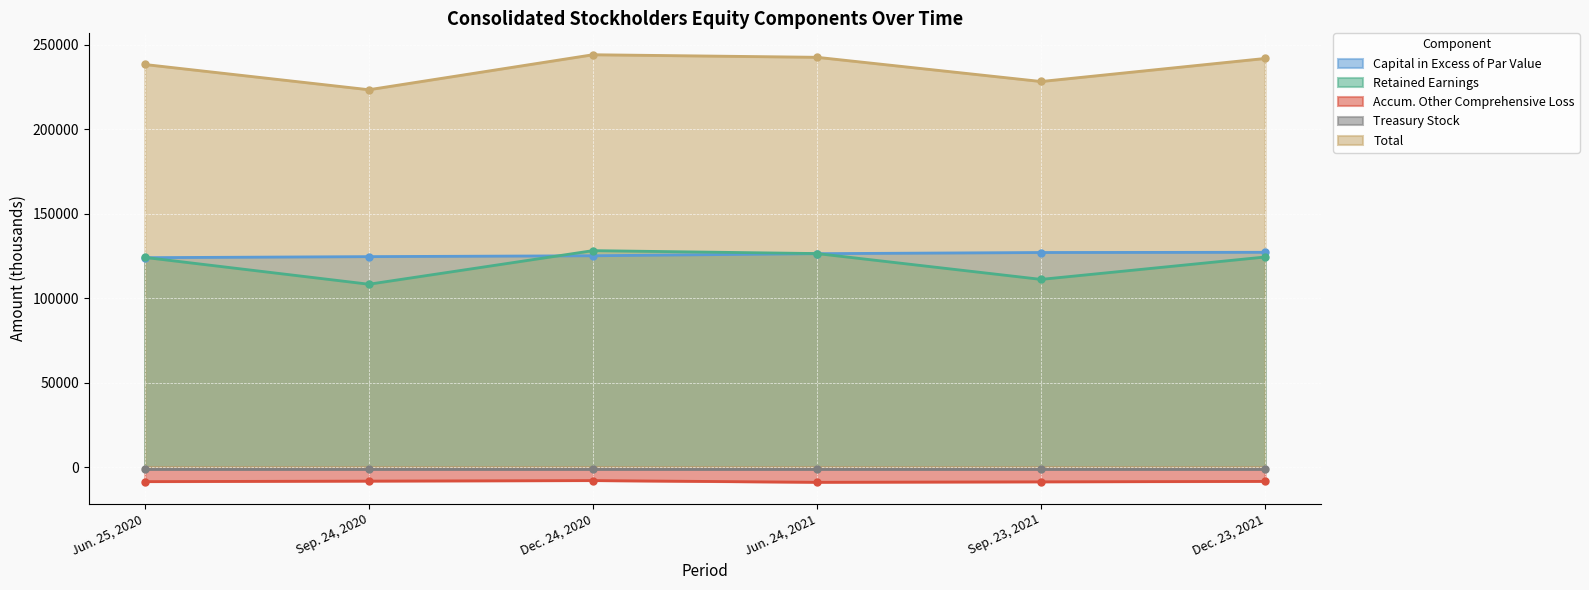

Which series changed the most between Jun. 25, 2020 and Sep. 23, 2021?

Retained Earnings